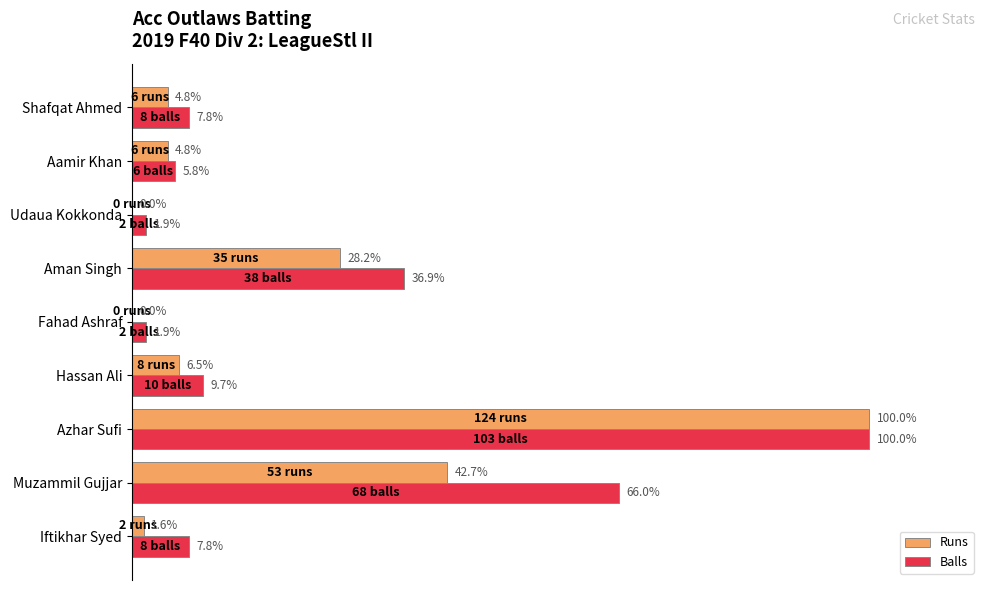

Between Iftikhar Syed and Shafqat Ahmed, which series saw the biggest shift?

Runs